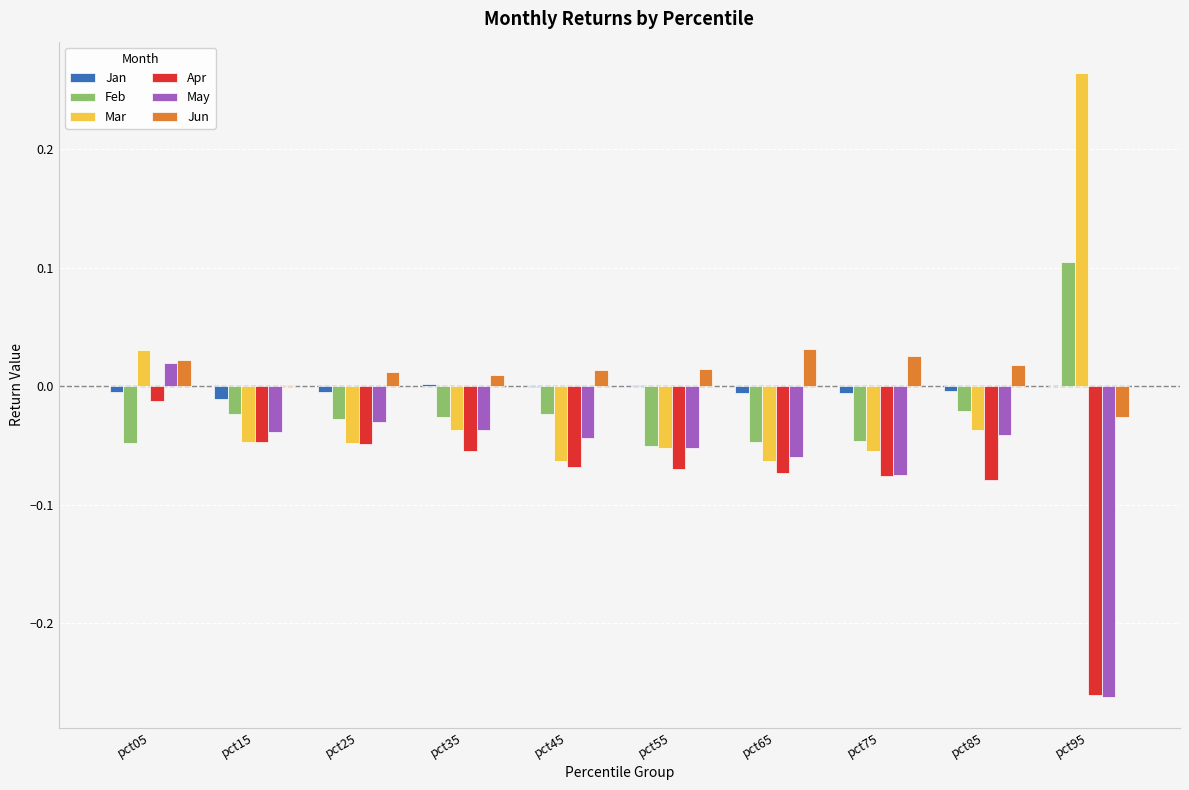

Between pct05 and pct45, which series saw the biggest shift?

Mar